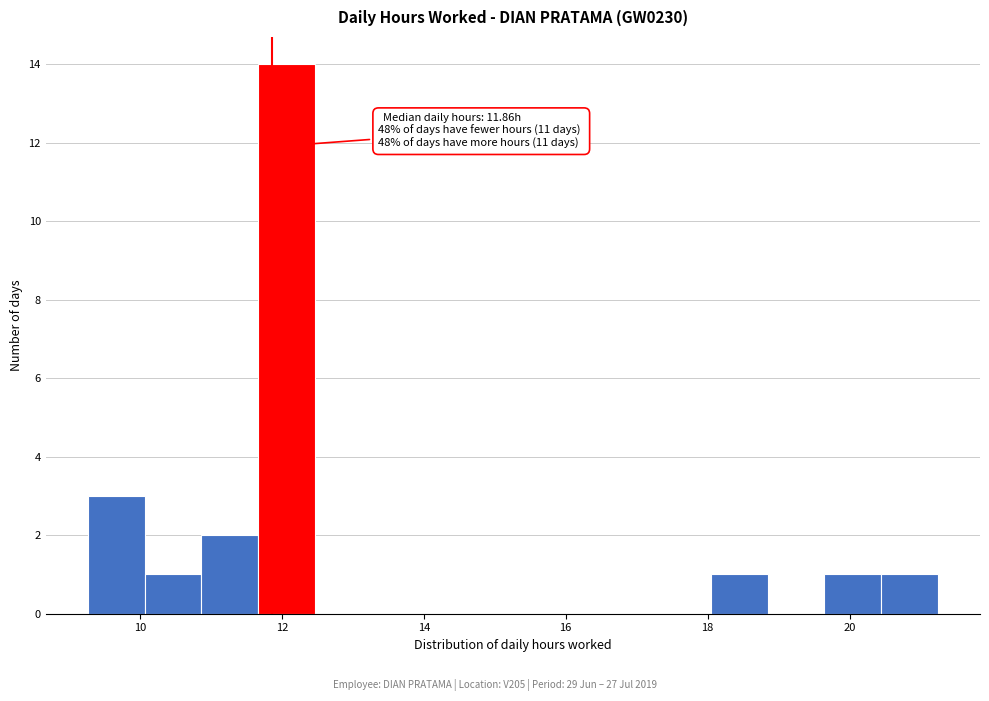

Read against the x-axis, roughly where is the centre of the tallest bar?

12.0